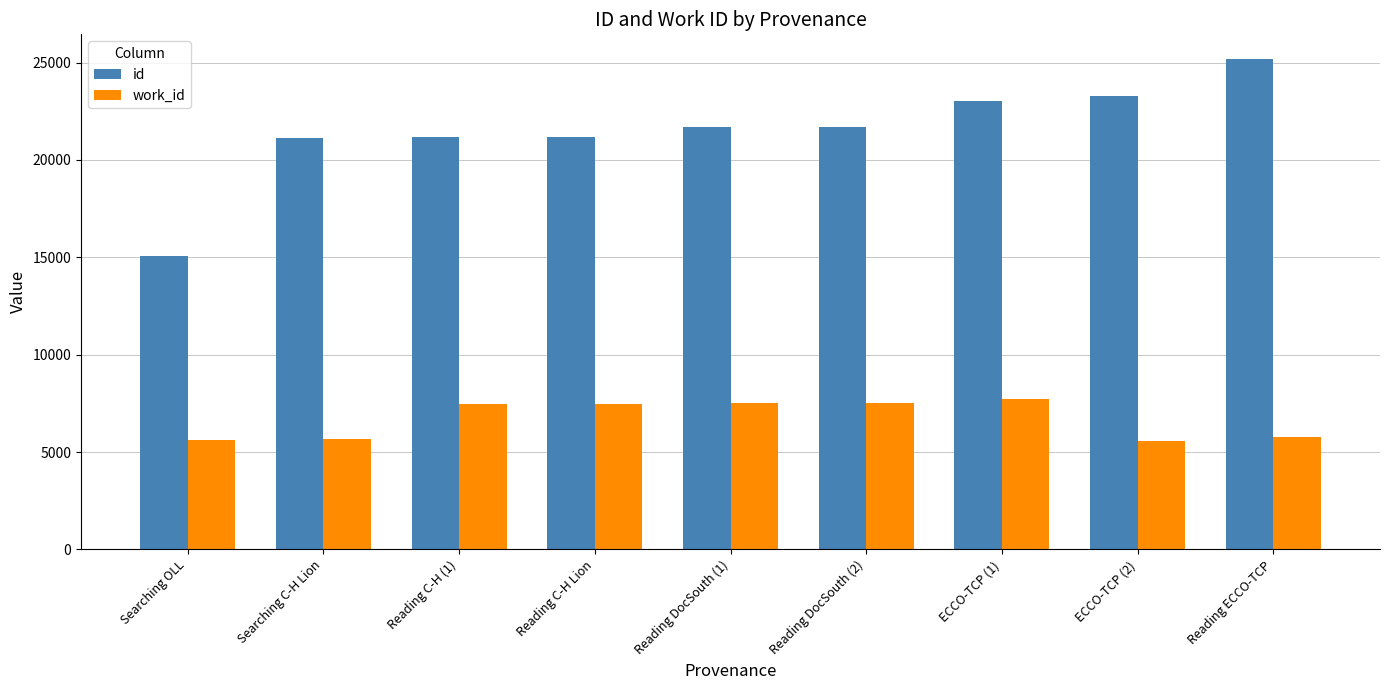

What is the maximum value shown in the chart?

25190